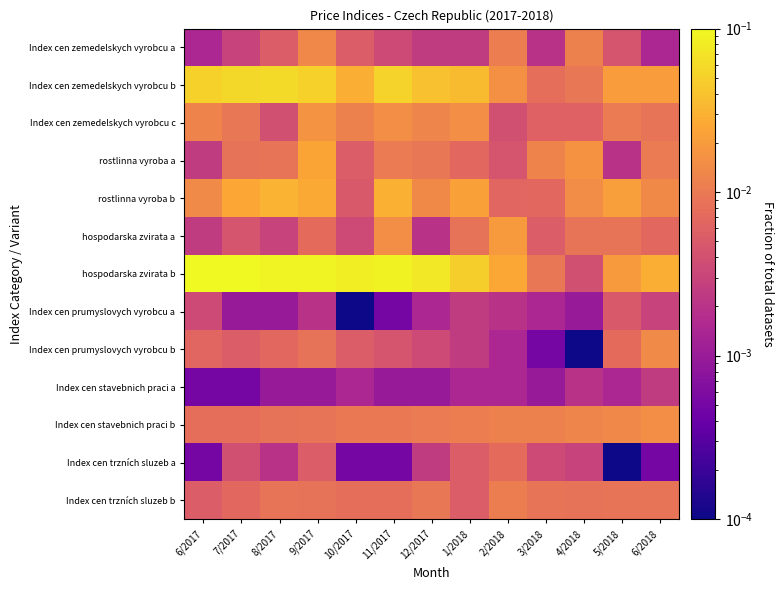

Reading left to right, extract all data points from this chart.

Index cen zemedelskych vyrobcu a: 6/2017=0.0	7/2017=0.0	8/2017=0.0	9/2017=0.0	10/2017=0.0	11/2017=0.0	12/2017=0.0	1/2018=0.0	2/2018=0.0	3/2018=0.0	4/2018=0.0	5/2018=0.0	6/2018=0.0
Index cen zemedelskych vyrobcu b: 6/2017=0.1	7/2017=0.1	8/2017=0.1	9/2017=0.1	10/2017=0.0	11/2017=0.1	12/2017=0.0	1/2018=0.0	2/2018=0.0	3/2018=0.0	4/2018=0.0	5/2018=0.0	6/2018=0.0
Index cen zemedelskych vyrobcu c: 6/2017=0.0	7/2017=0.0	8/2017=0.0	9/2017=0.0	10/2017=0.0	11/2017=0.0	12/2017=0.0	1/2018=0.0	2/2018=0.0	3/2018=0.0	4/2018=0.0	5/2018=0.0	6/2018=0.0
rostlinna vyroba a: 6/2017=0.0	7/2017=0.0	8/2017=0.0	9/2017=0.0	10/2017=0.0	11/2017=0.0	12/2017=0.0	1/2018=0.0	2/2018=0.0	3/2018=0.0	4/2018=0.0	5/2018=0.0	6/2018=0.0
rostlinna vyroba b: 6/2017=0.0	7/2017=0.0	8/2017=0.0	9/2017=0.0	10/2017=0.0	11/2017=0.0	12/2017=0.0	1/2018=0.0	2/2018=0.0	3/2018=0.0	4/2018=0.0	5/2018=0.0	6/2018=0.0
hospodarska zvirata a: 6/2017=0.0	7/2017=0.0	8/2017=0.0	9/2017=0.0	10/2017=0.0	11/2017=0.0	12/2017=0.0	1/2018=0.0	2/2018=0.0	3/2018=0.0	4/2018=0.0	5/2018=0.0	6/2018=0.0
hospodarska zvirata b: 6/2017=0.1	7/2017=0.1	8/2017=0.1	9/2017=0.1	10/2017=0.1	11/2017=0.1	12/2017=0.1	1/2018=0.0	2/2018=0.0	3/2018=0.0	4/2018=0.0	5/2018=0.0	6/2018=0.0
Index cen prumyslovych vyrobcu a: 6/2017=0.0	7/2017=0.0	8/2017=0.0	9/2017=0.0	10/2017=0.0	11/2017=0.0	12/2017=0.0	1/2018=0.0	2/2018=0.0	3/2018=0.0	4/2018=0.0	5/2018=0.0	6/2018=0.0
Index cen prumyslovych vyrobcu b: 6/2017=0.0	7/2017=0.0	8/2017=0.0	9/2017=0.0	10/2017=0.0	11/2017=0.0	12/2017=0.0	1/2018=0.0	2/2018=0.0	3/2018=0.0	4/2018=0.0	5/2018=0.0	6/2018=0.0
Index cen stavebnich praci a: 6/2017=0.0	7/2017=0.0	8/2017=0.0	9/2017=0.0	10/2017=0.0	11/2017=0.0	12/2017=0.0	1/2018=0.0	2/2018=0.0	3/2018=0.0	4/2018=0.0	5/2018=0.0	6/2018=0.0
Index cen stavebnich praci b: 6/2017=0.0	7/2017=0.0	8/2017=0.0	9/2017=0.0	10/2017=0.0	11/2017=0.0	12/2017=0.0	1/2018=0.0	2/2018=0.0	3/2018=0.0	4/2018=0.0	5/2018=0.0	6/2018=0.0
Index cen trzních sluzeb a: 6/2017=0.0	7/2017=0.0	8/2017=0.0	9/2017=0.0	10/2017=0.0	11/2017=0.0	12/2017=0.0	1/2018=0.0	2/2018=0.0	3/2018=0.0	4/2018=0.0	5/2018=0.0	6/2018=0.0
Index cen trzních sluzeb b: 6/2017=0.0	7/2017=0.0	8/2017=0.0	9/2017=0.0	10/2017=0.0	11/2017=0.0	12/2017=0.0	1/2018=0.0	2/2018=0.0	3/2018=0.0	4/2018=0.0	5/2018=0.0	6/2018=0.0